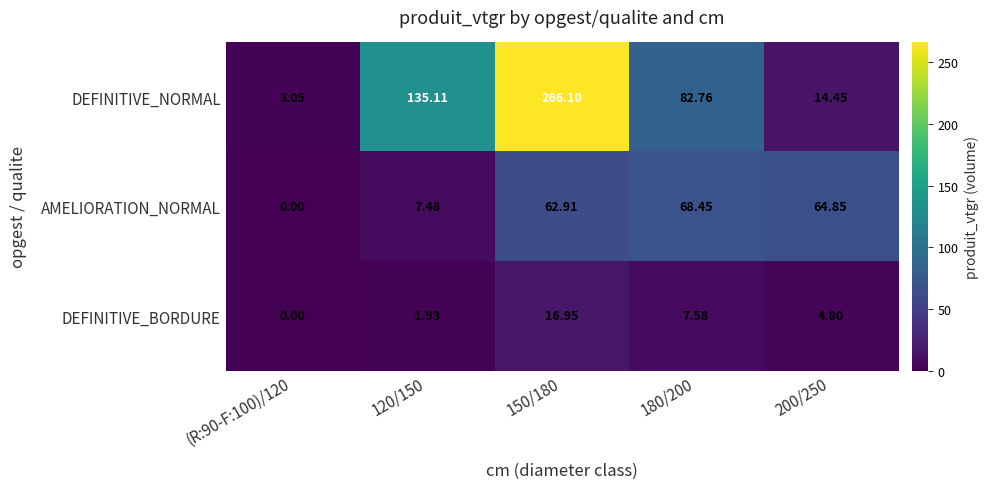

Which label corresponds to the smallest value in the chart?

(R:90-F:100)/120